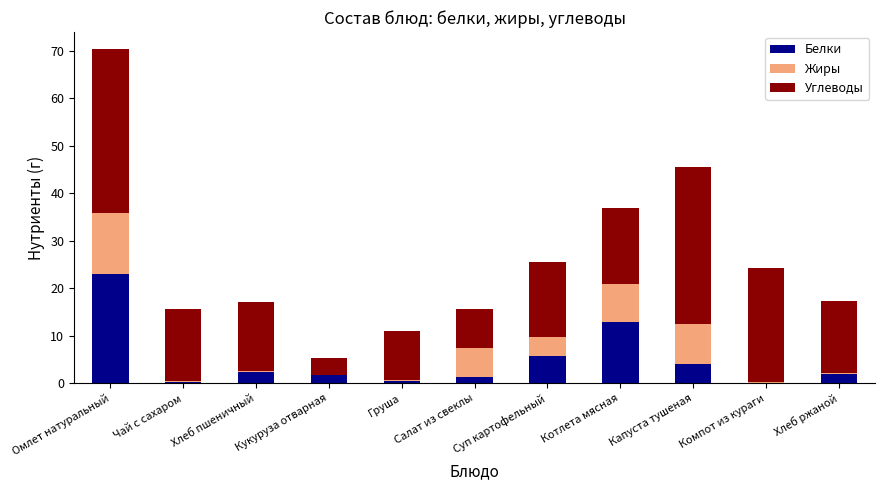

What is the sum of all Белки values?

54.1